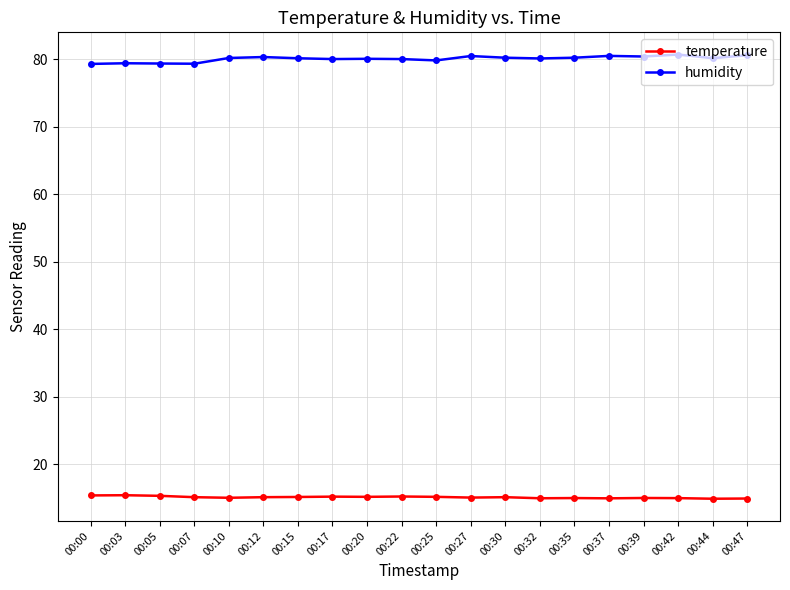

Is it true that temperature equals 15.4 at 00:00?

True